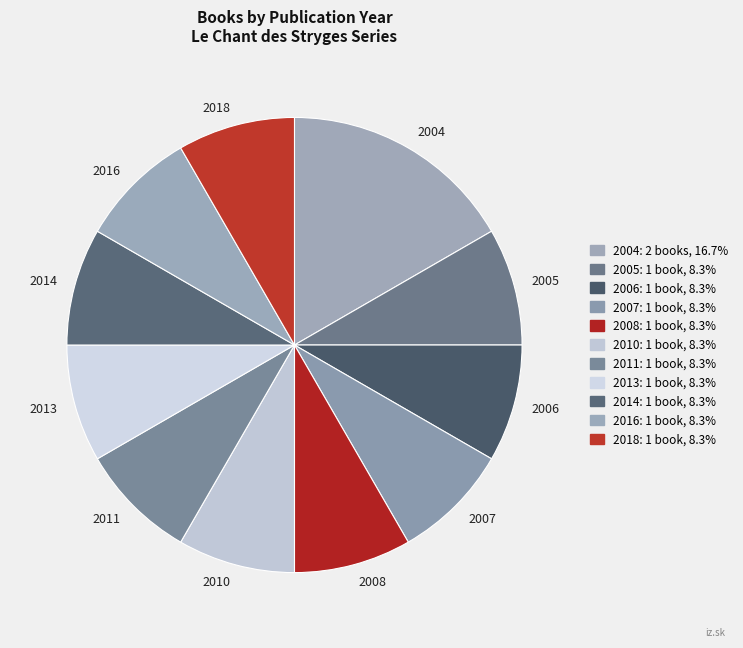

Is there any slice that represents more than half of the pie?

No